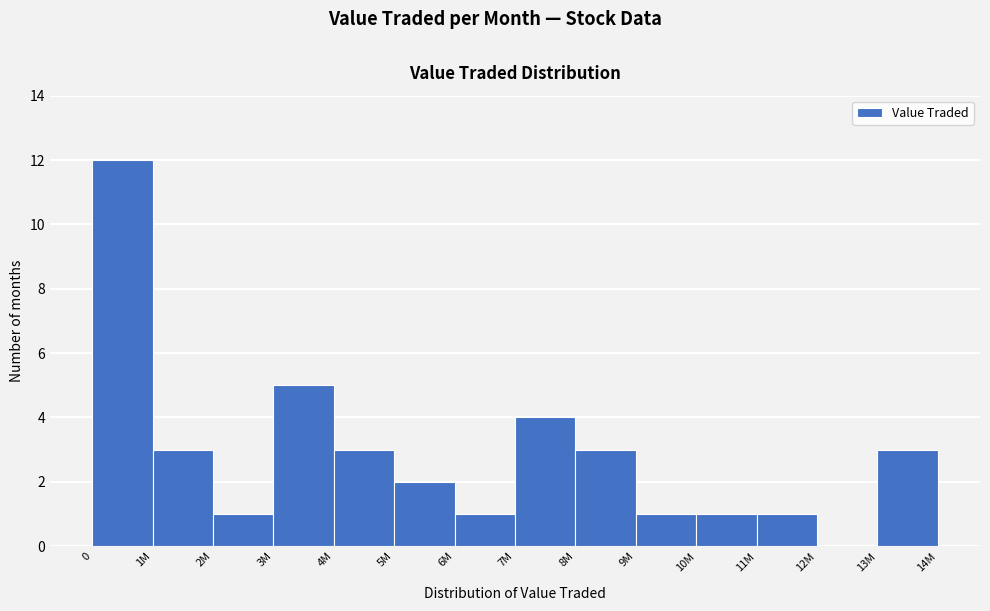

Reading left to right, extract all data points from this chart.

0=12	1M=3	2M=1	3M=5	4M=3	5M=2	6M=1	7M=4	8M=3	9M=1	10M=1	11M=1	12M=0	13M=3